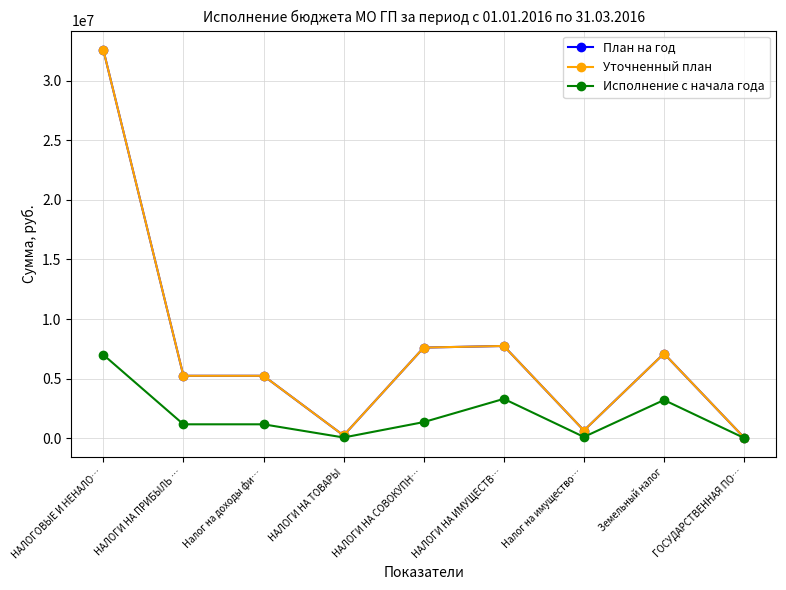

What is the spread (max minus min) of values at НАЛОГОВЫЕ И НЕНАЛО…?

25604106.6